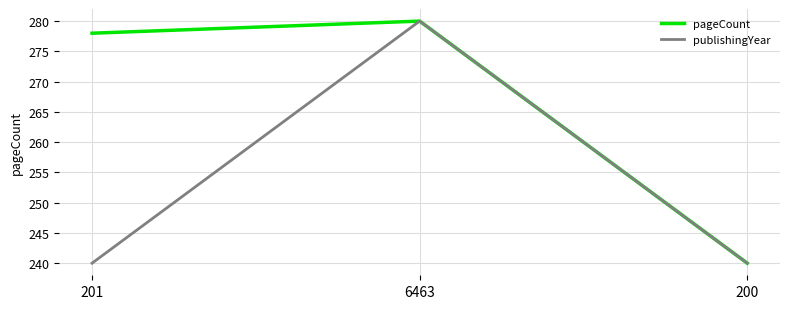

Rank the series by their average value, from lowest to highest.

publishingYear, pageCount